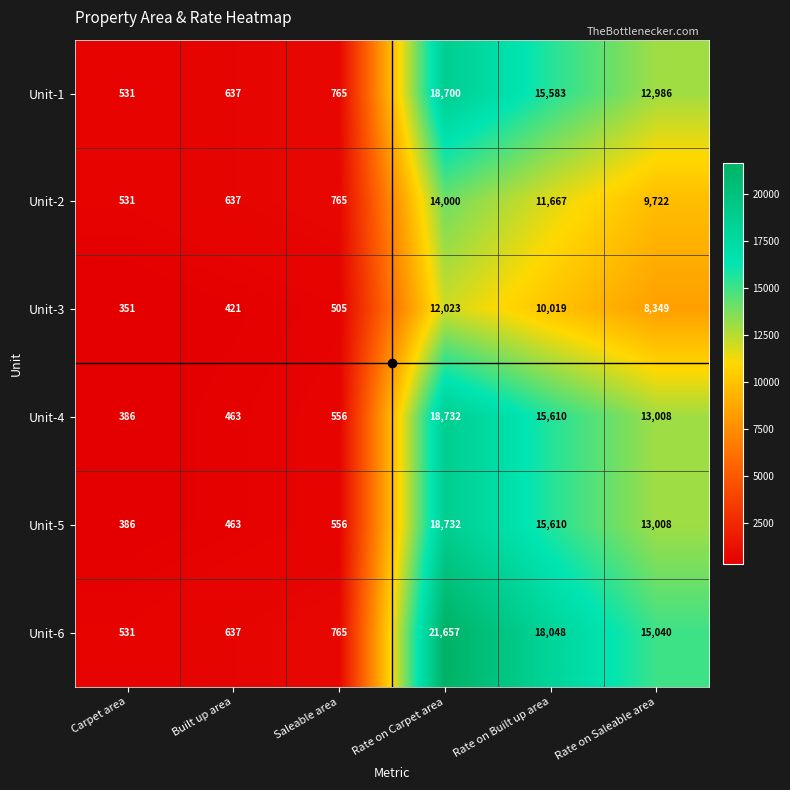

Is the value of Unit-4 at Carpet area greater than the value of Unit-3 at Rate on Carpet area?

No